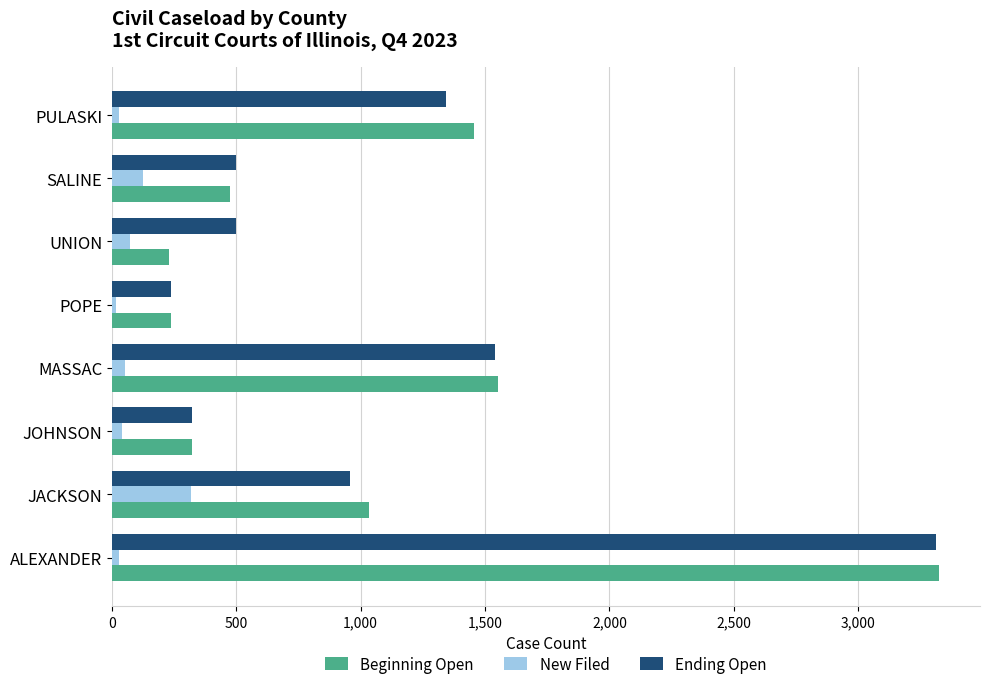

What is the difference between the second highest and second lowest values in the Beginning Open series?

1315